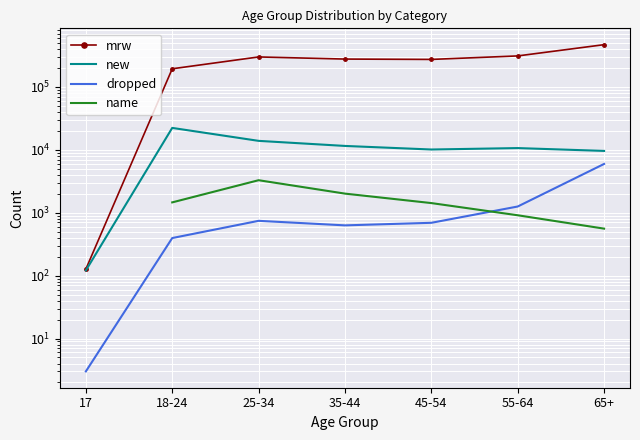

At which label does name first exceed 2015?

25-34